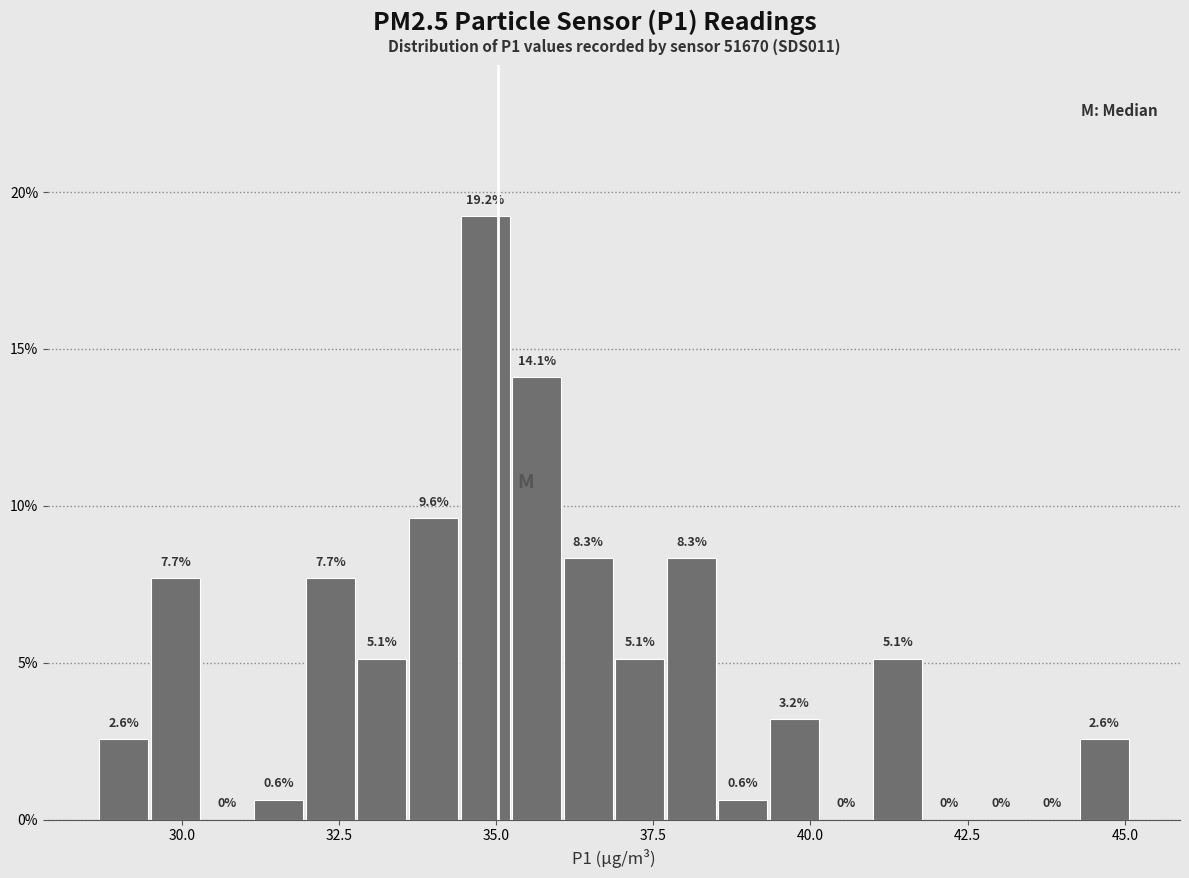

Around what value on the x-axis is the tallest bar? Give the approximate position of its centre, as read against the axis.

35.0